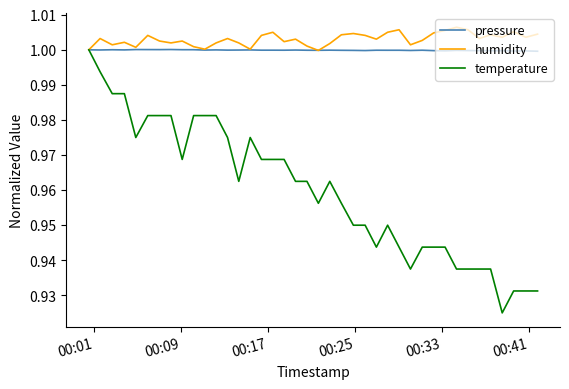

Which series has the widest spread of values?

temperature